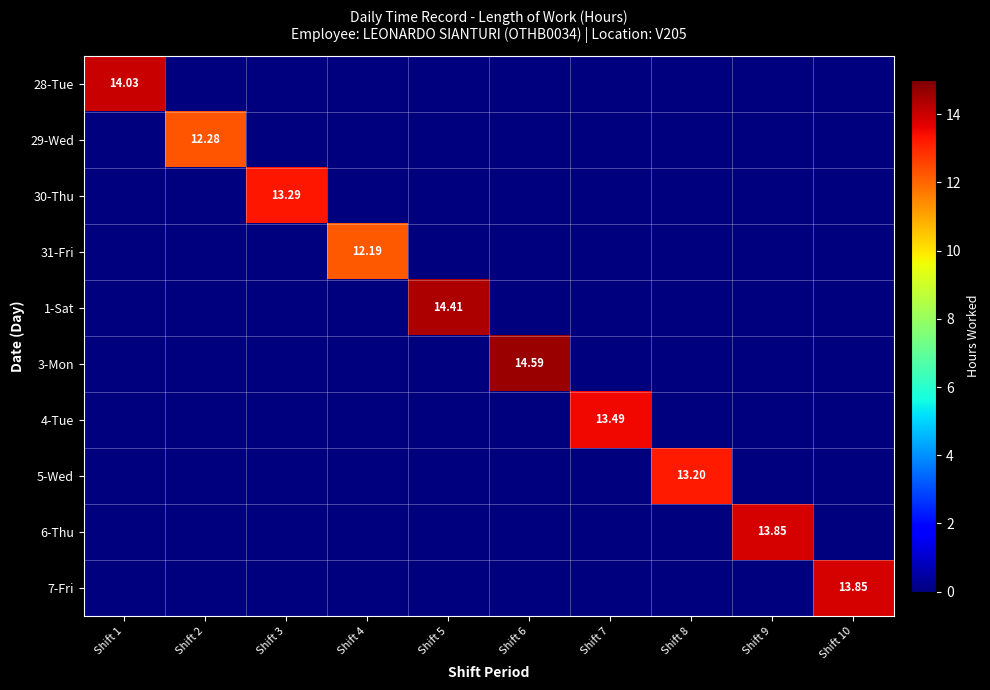

What is the sum of all 4-Tue values?

13.5